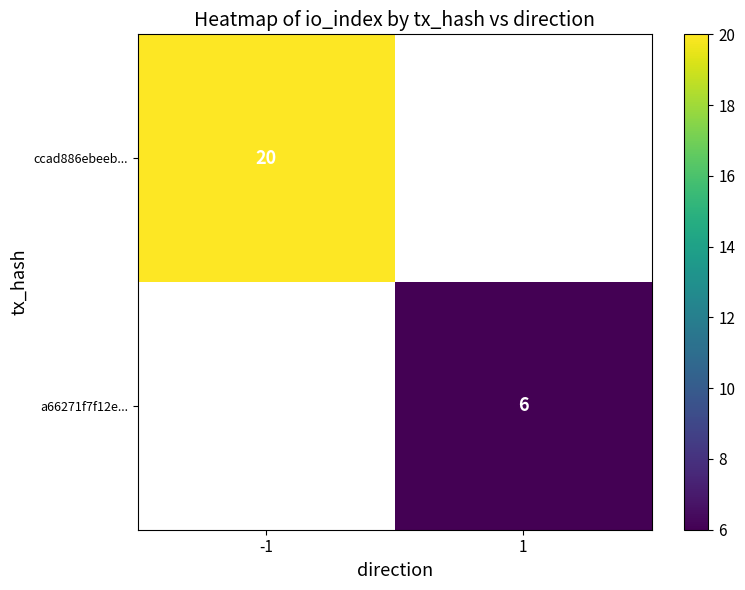

Is the value of a66271f7f12e... at 1 greater than the value of ccad886ebeeb... at -1?

No